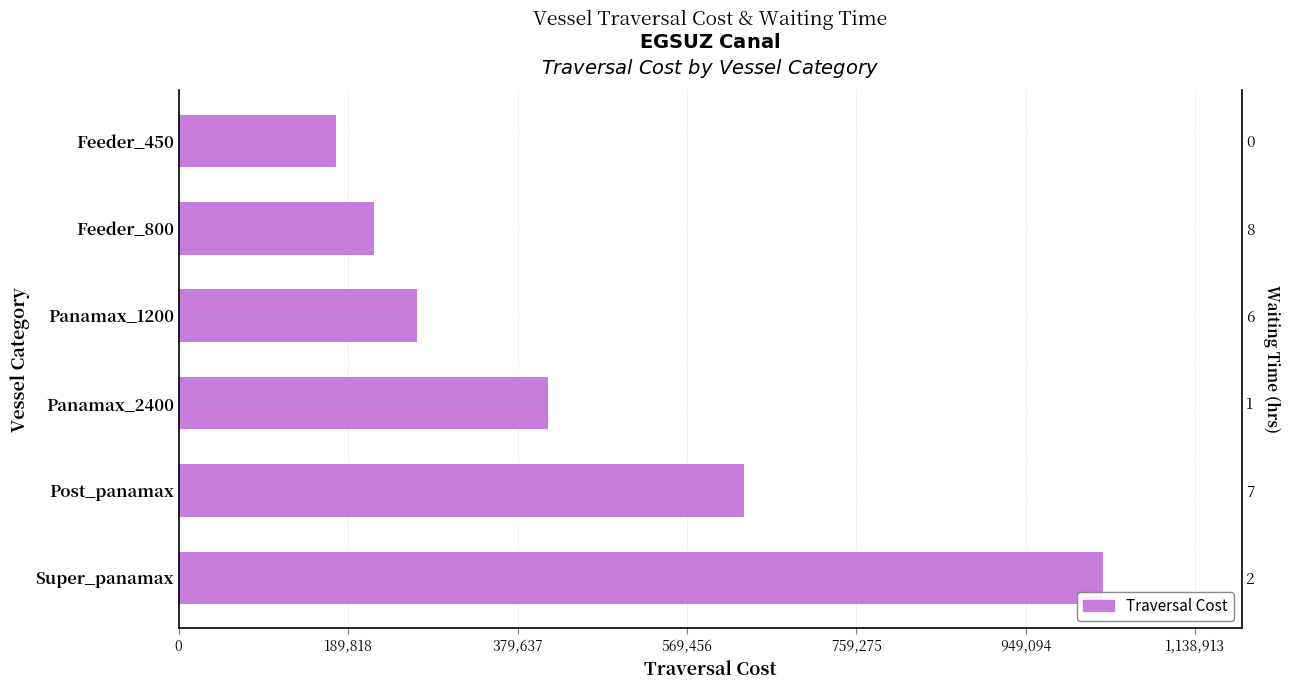

Reading left to right, extract all data points from this chart.

175769	218445	267217	413533	633007	1035376